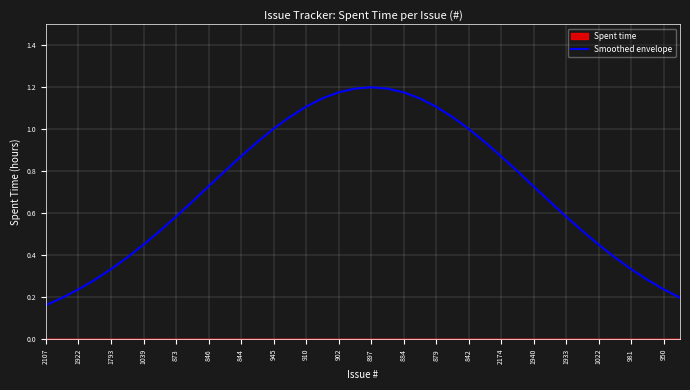

What is the sum of all values?

28.7